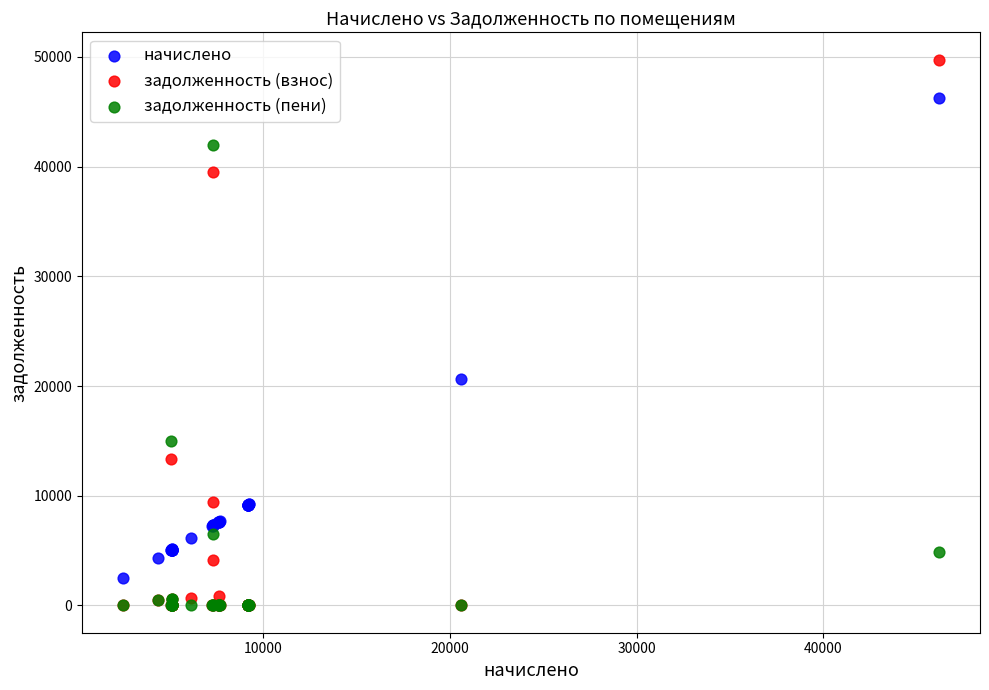

Which series has the widest spread of Y values?

задолженность (взнос)